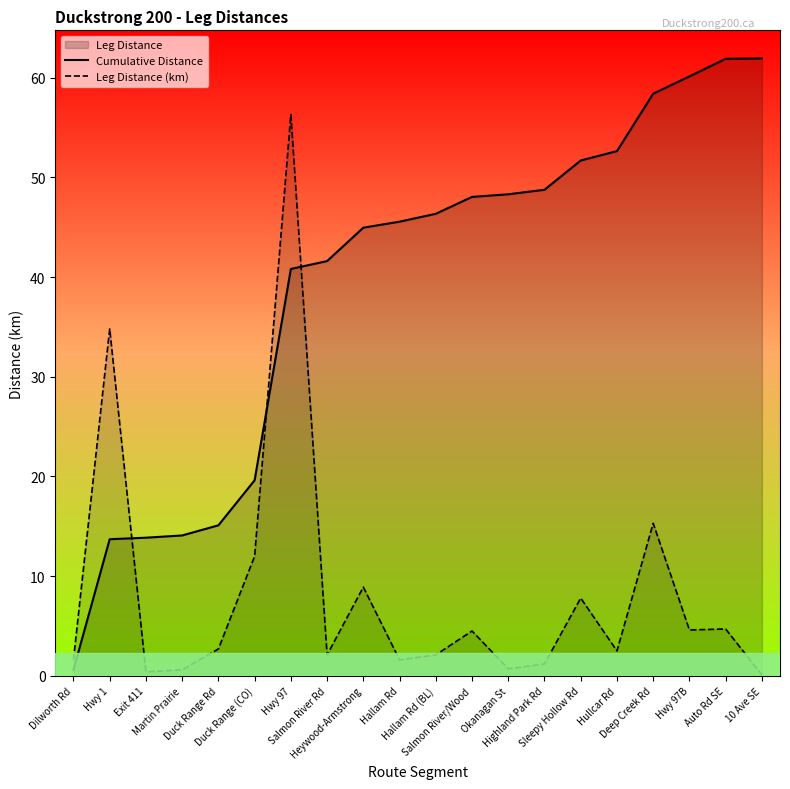

What is the difference between the maximum and minimum values in the Leg Distance (km) series?

56.2